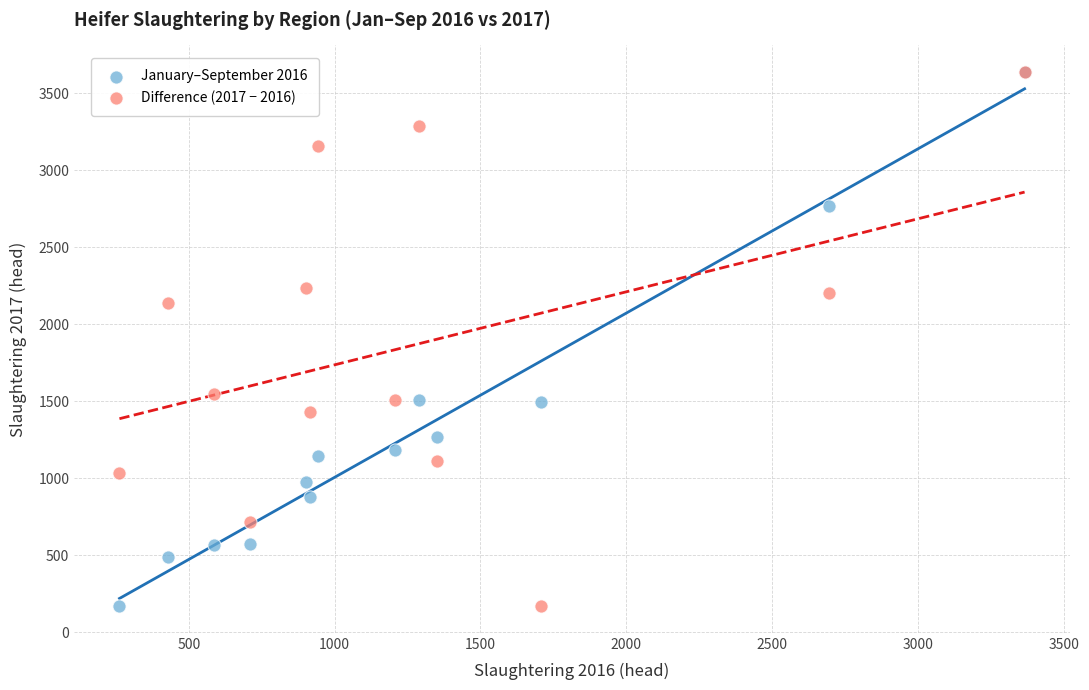

Across all series, what Y value is closest to 1904?

2137.8